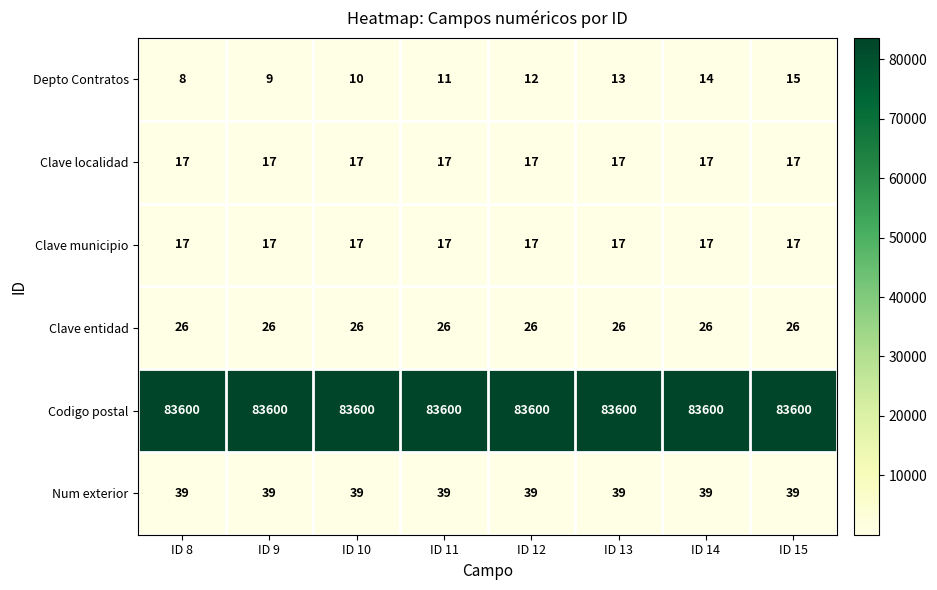

Rank the categories by Depto Contratos value from highest to lowest.

ID 15, ID 14, ID 13, ID 12, ID 11, ID 10, ID 9, ID 8